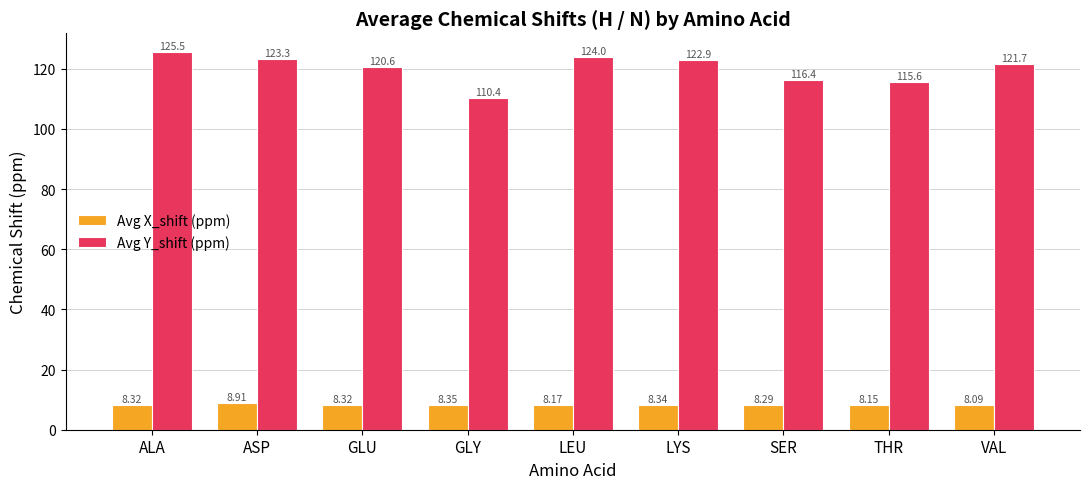

At how many categories does at least one series exceed 48?

9